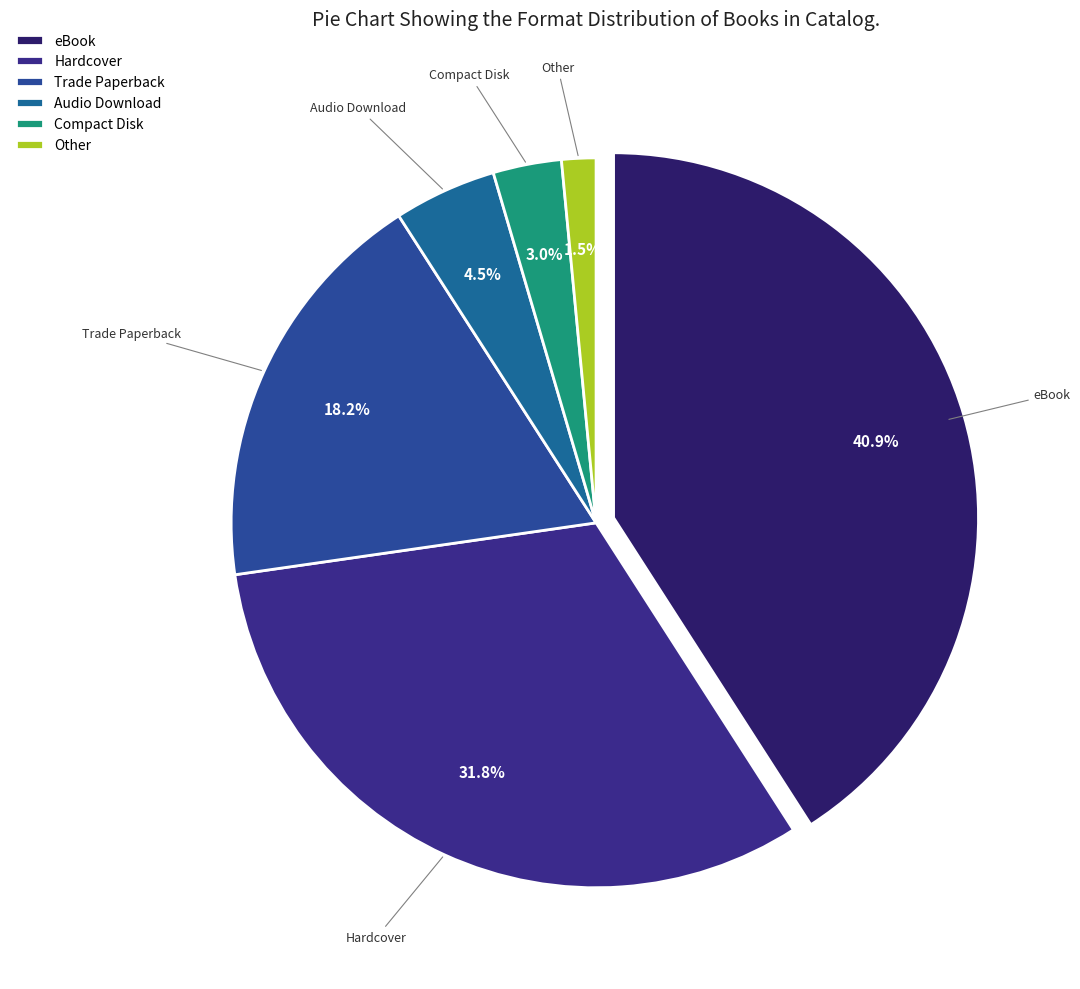

The Audio Download slice represents 14% of the pie. True or false?

False